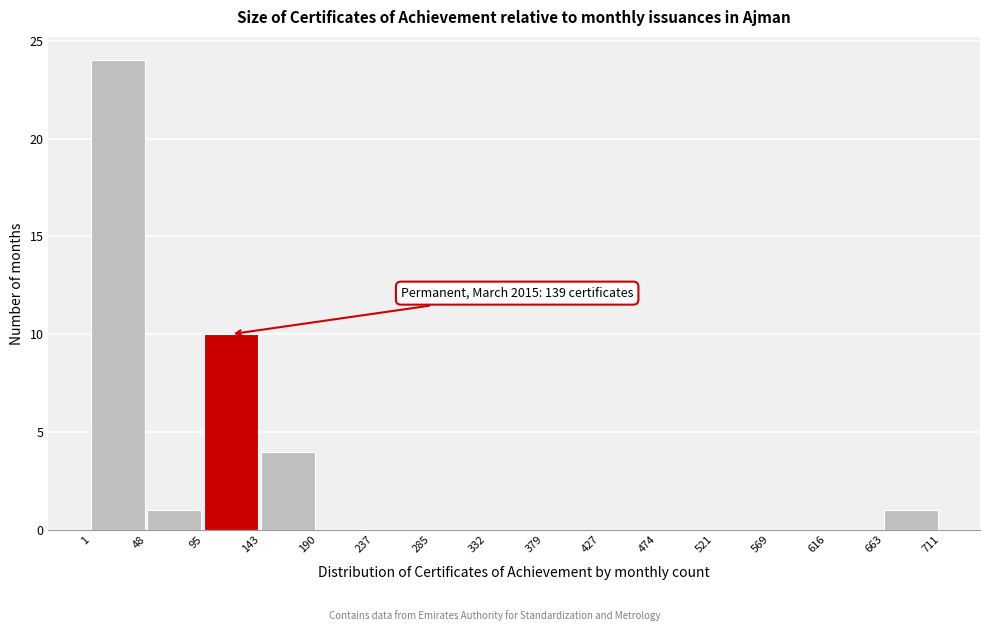

Which range on the x-axis has the tallest bar?

1 to 48